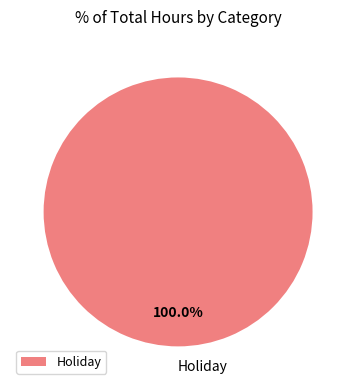

Rank the categories by value from lowest to highest.

Holiday